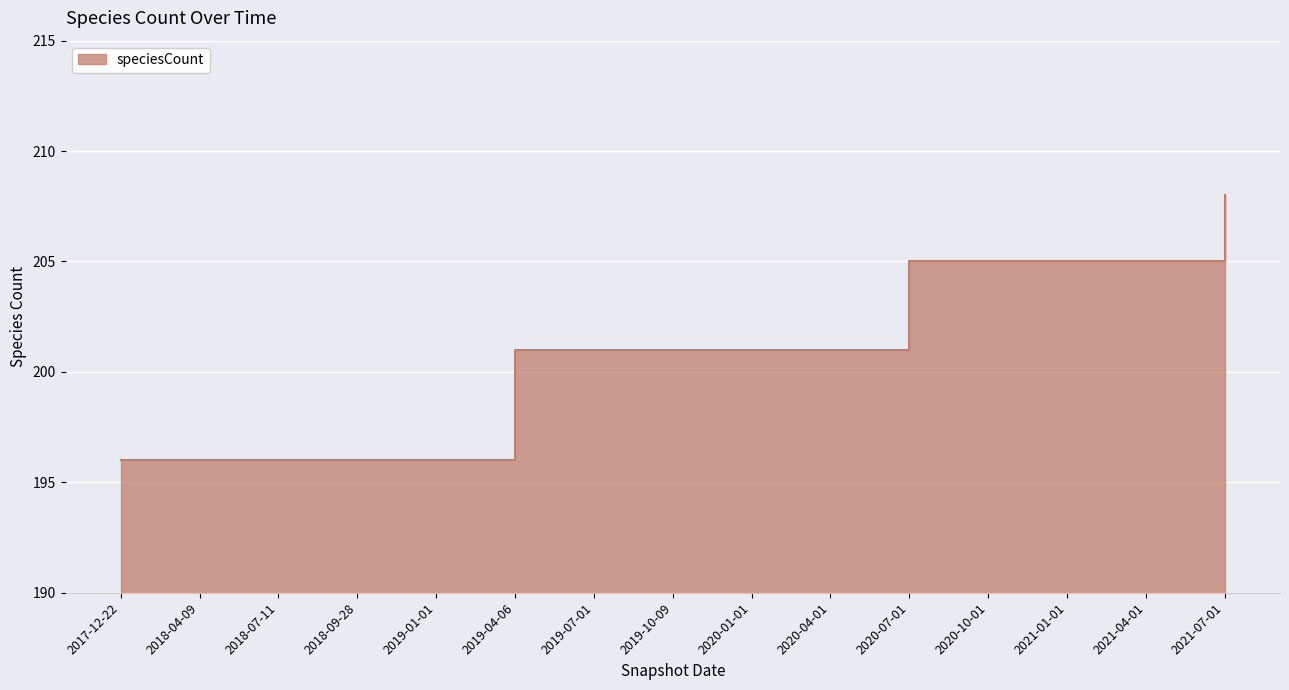

Reading right to left, list all the values displayed in this chart.

2021-07-01=208	2021-04-01=205	2021-01-01=205	2020-10-01=205	2020-07-01=205	2020-04-01=201	2020-01-01=201	2019-10-09=201	2019-07-01=201	2019-04-06=201	2019-01-01=196	2018-09-28=196	2018-07-11=196	2018-04-09=196	2017-12-22=196